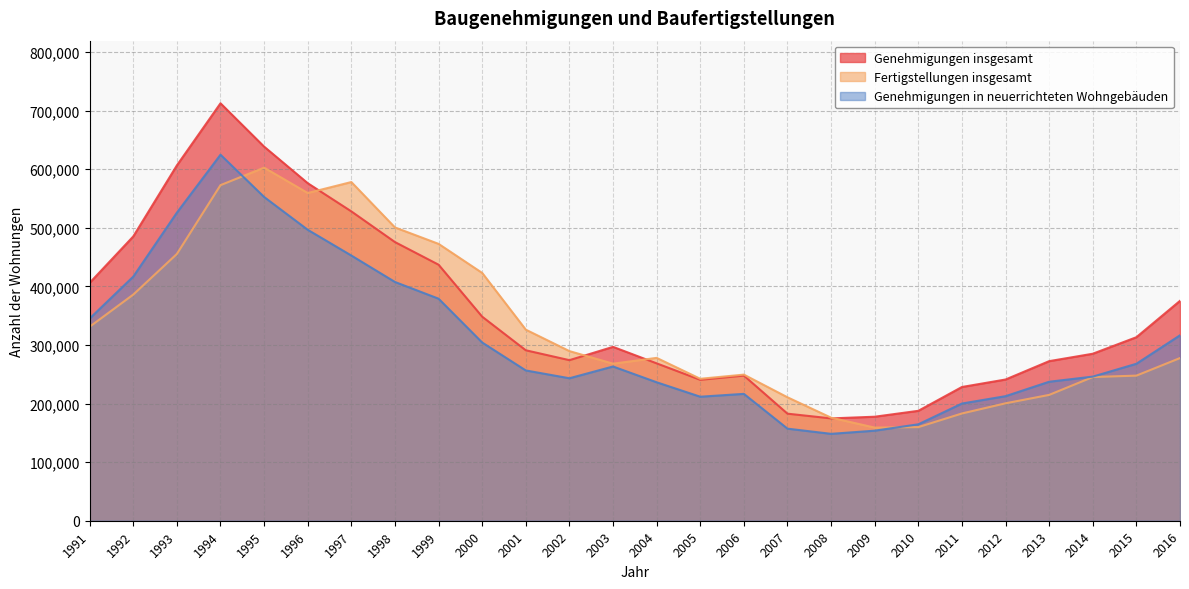

At which category is the sum across all series the highest?

1994